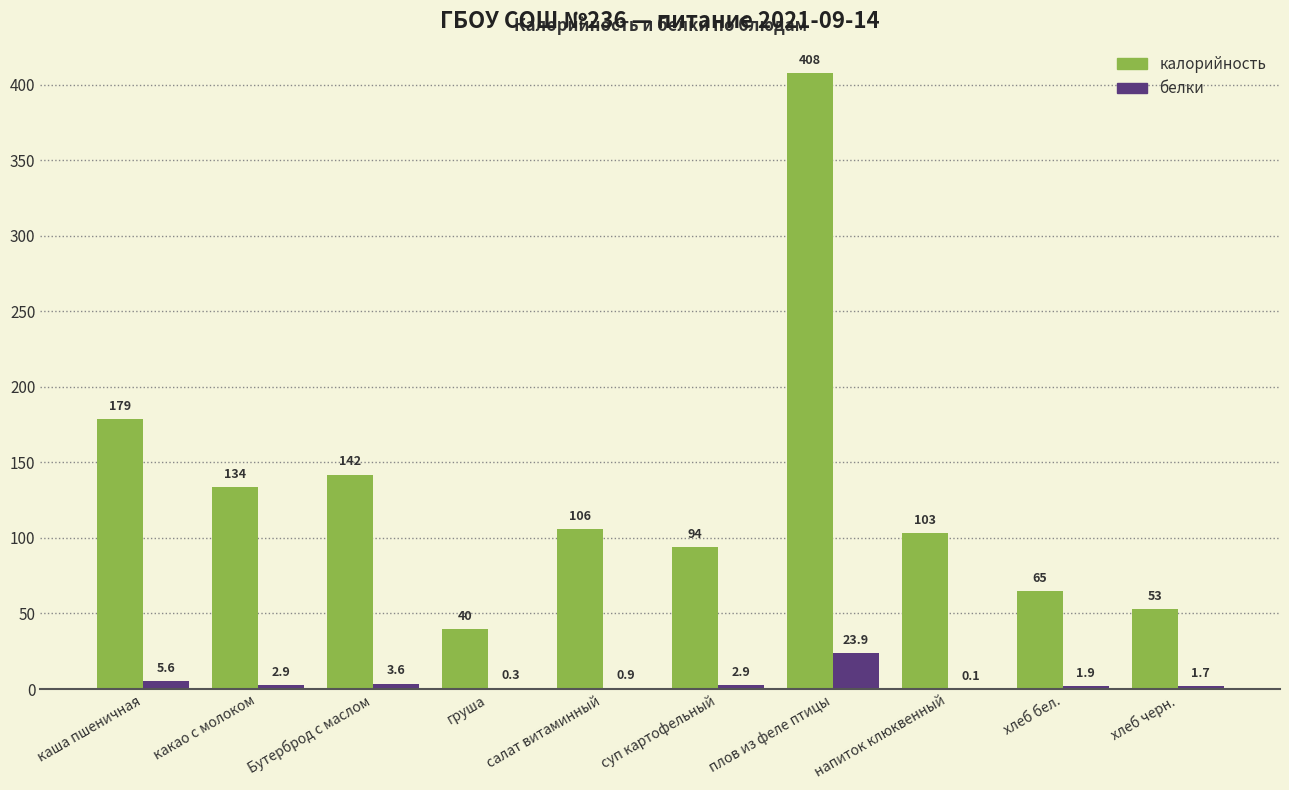

Which series changed the most between каша пшеничная and плов из феле птицы?

калорийность